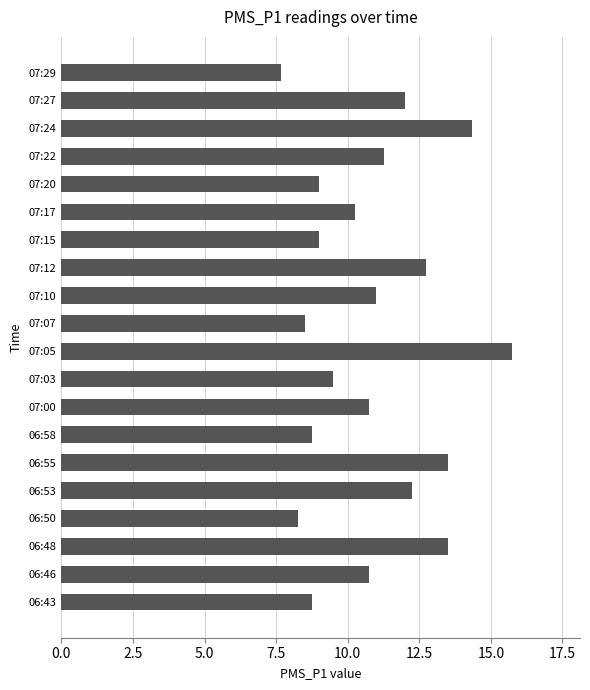

What is the change in value from 07:12 to 07:24?

+1.6